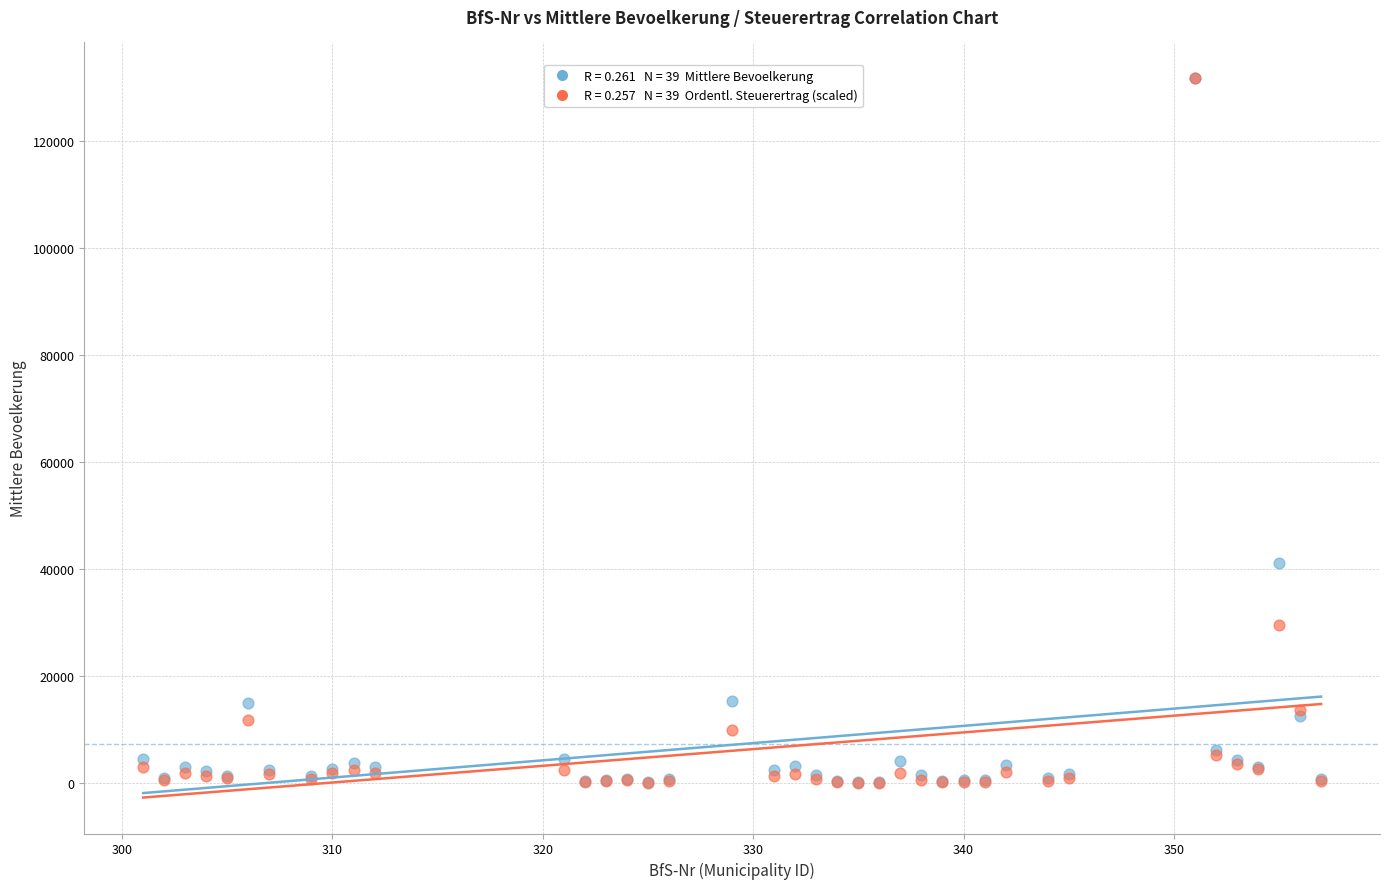

Across all series, what Y value is closest to 65894?

41122.7